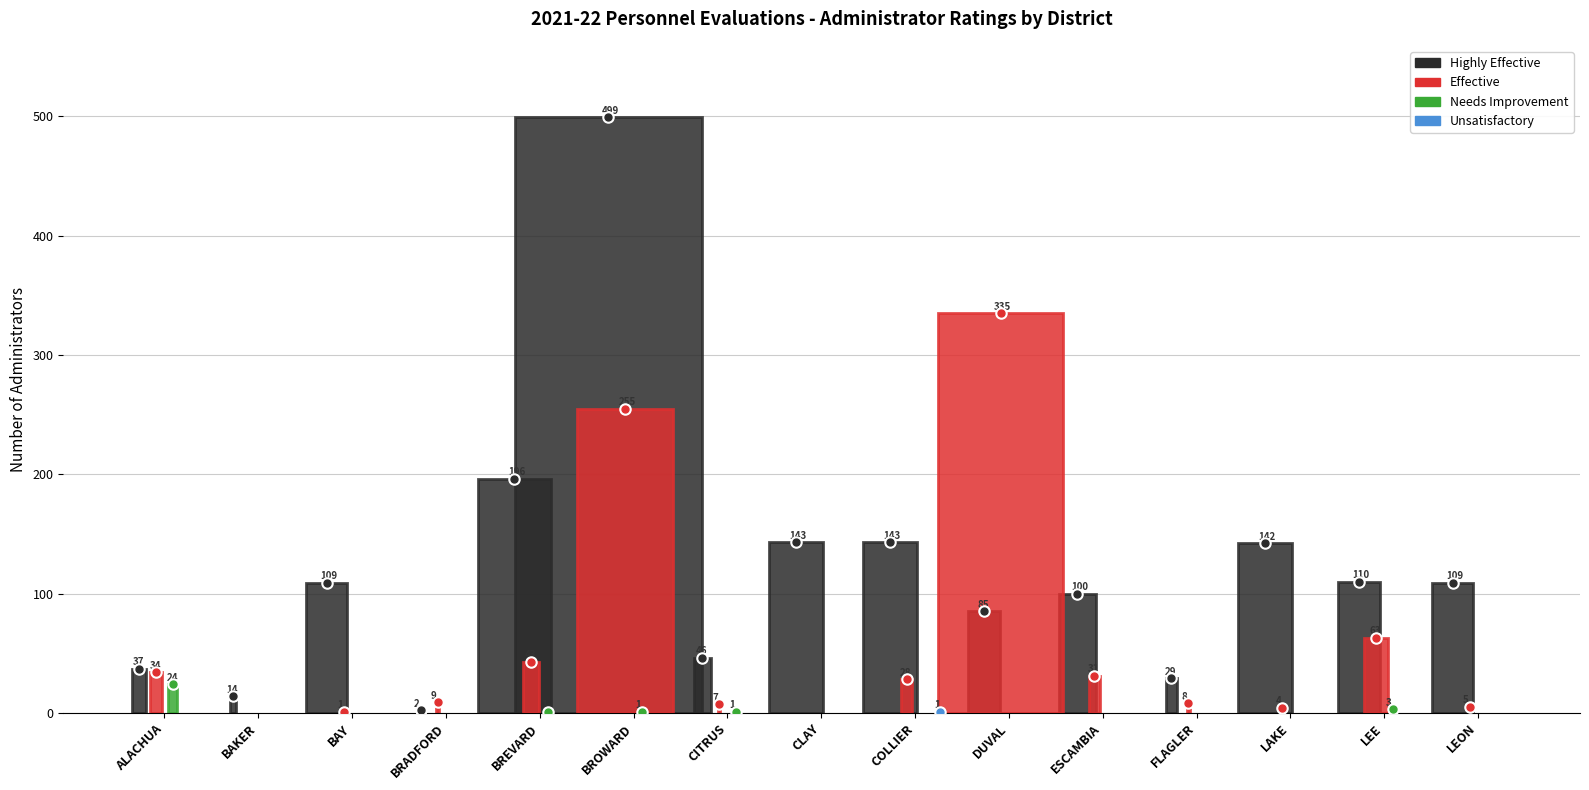

What are all the series names shown in the legend?

Highly Effective, Effective, Needs Improvement, Unsatisfactory